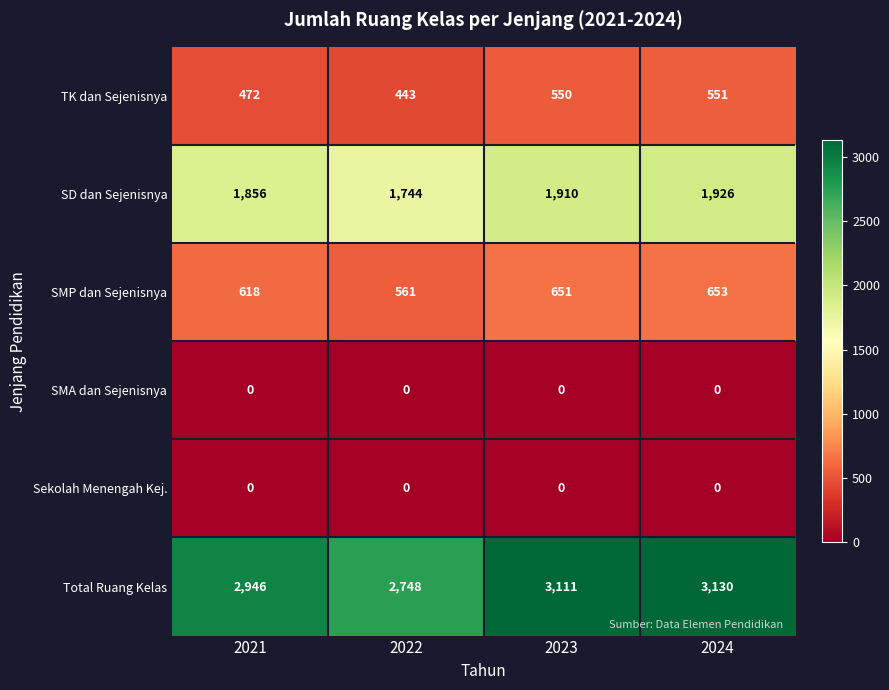

The TK dan Sejenisnya series shows 551 at 2024. True or false?

True